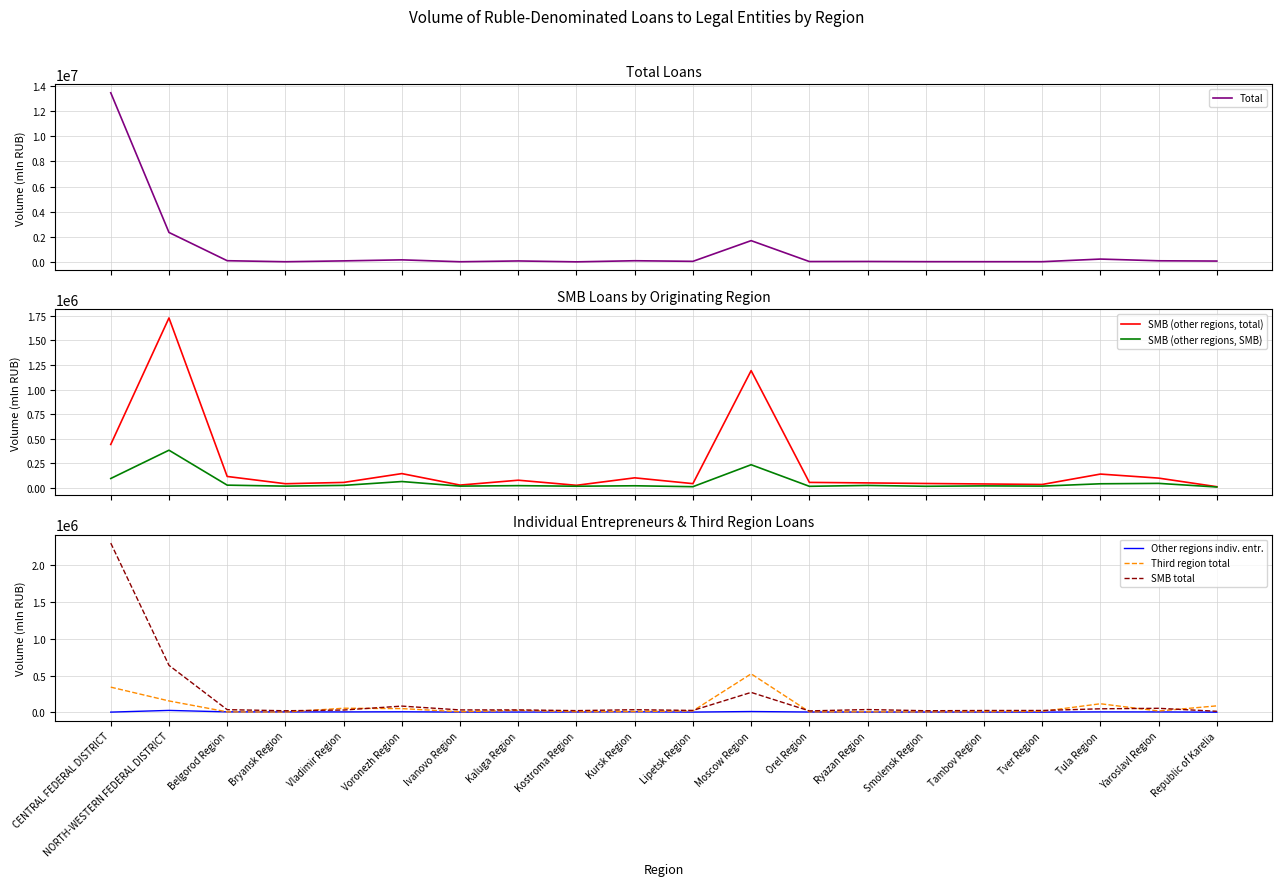

What position from the left is Kostroma Region?

9